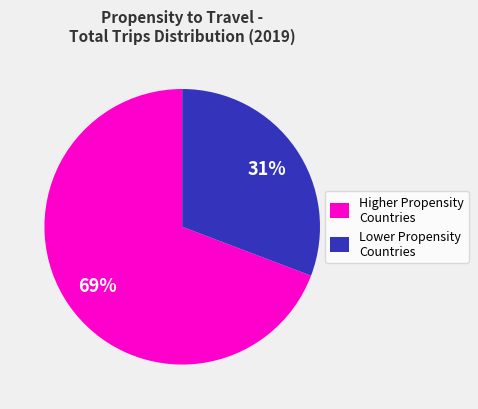

To the nearest percent, what portion does Lower Propensity Countries represent?

31%